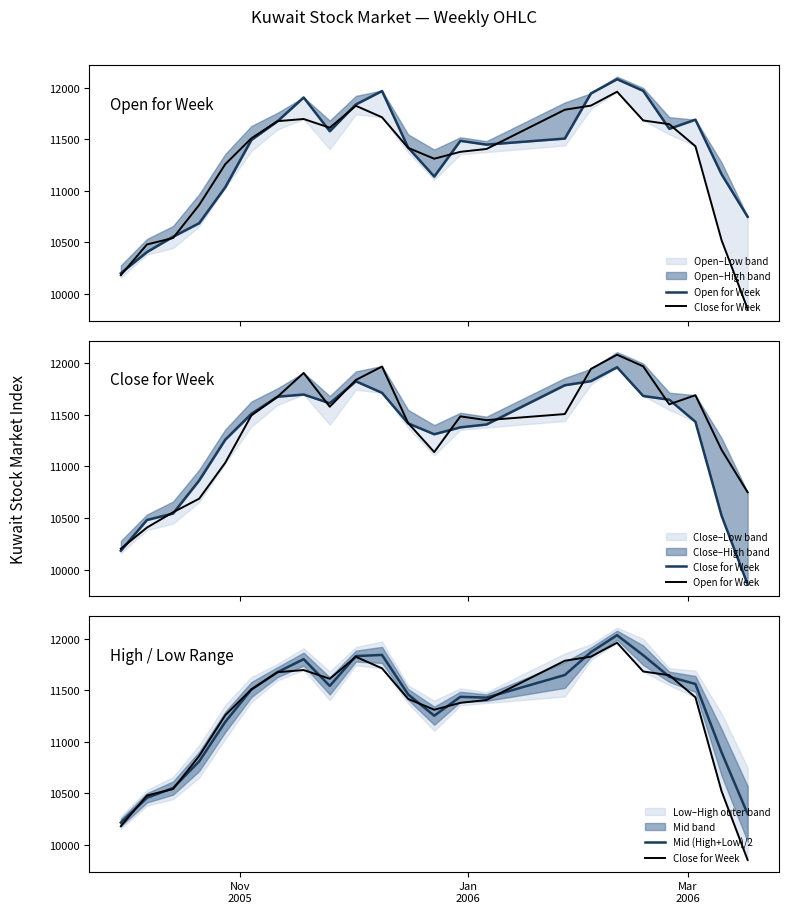

Which series ends up on top after the final intersection of Mid (High+Low)/2 and Close for Week?

Mid (High+Low)/2